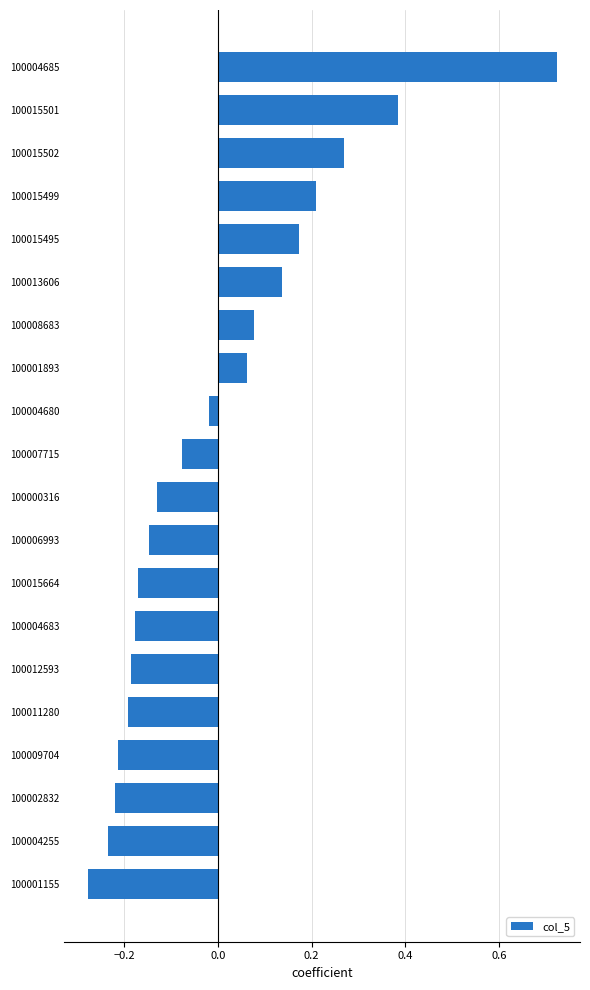

Between 100015495 and 100004685, which is larger?

100004685